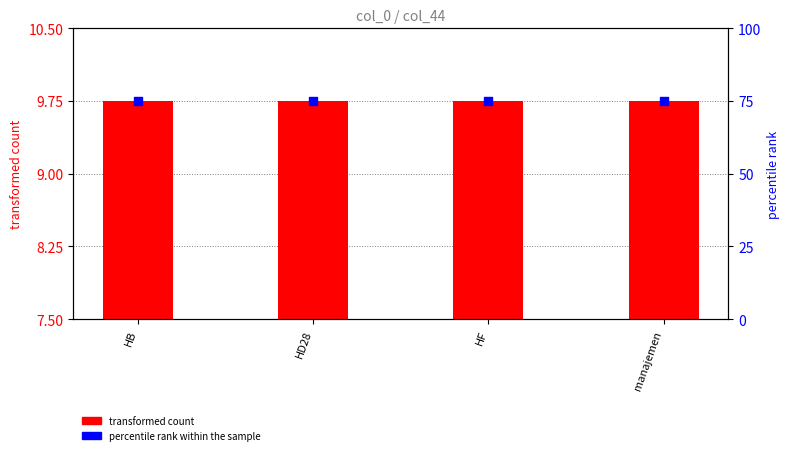

Which series has the largest Y range (max minus min)?

transformed count